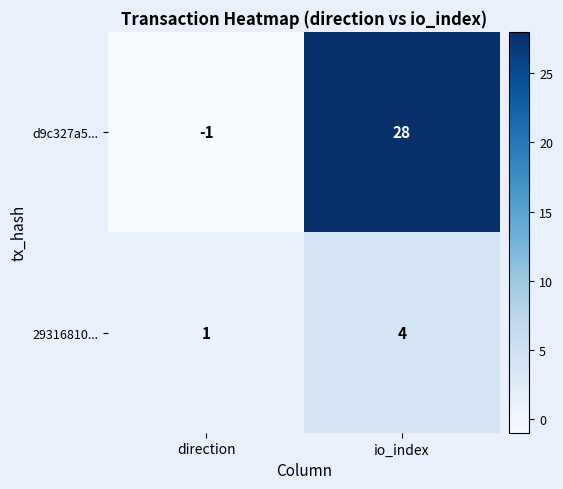

What is the sum of the d9c327a5... values at direction and io_index?

27